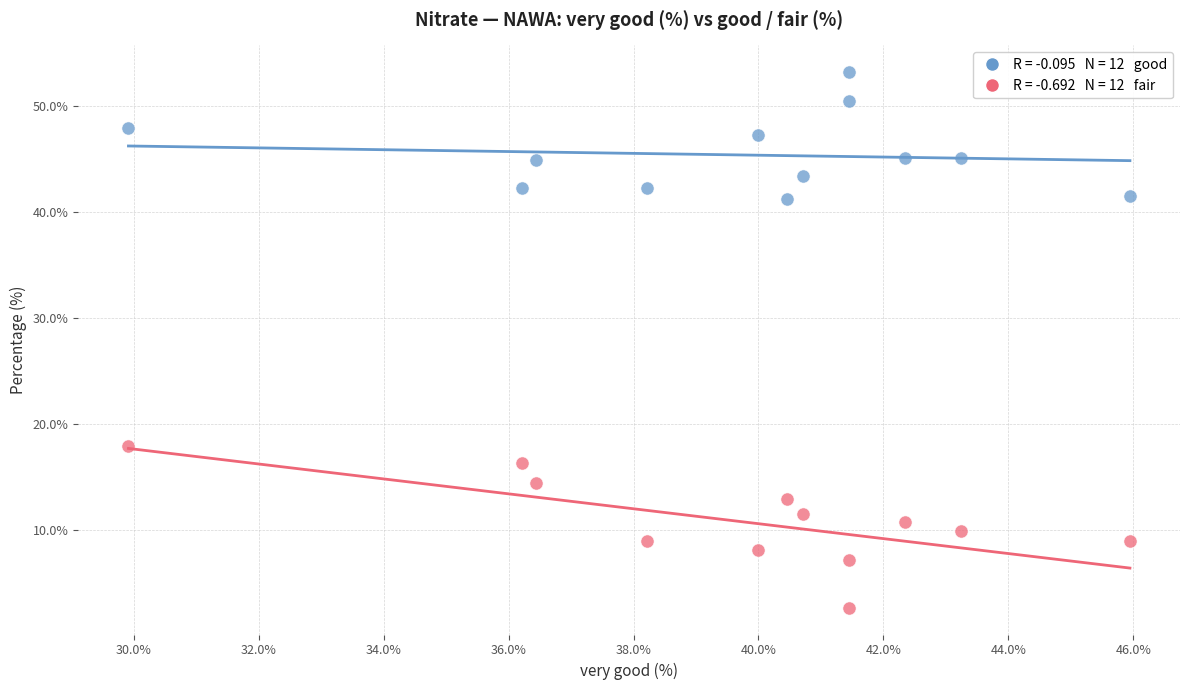

Across all series, what Y value is closest to 27?

17.9